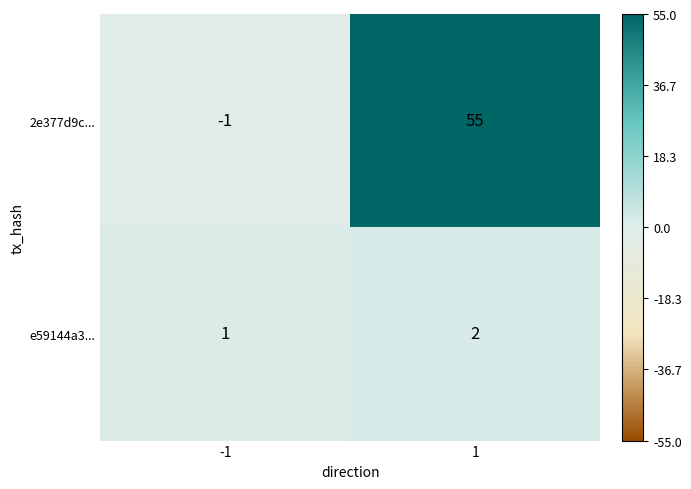

What is the average value of the 2e377d9c... series?

27